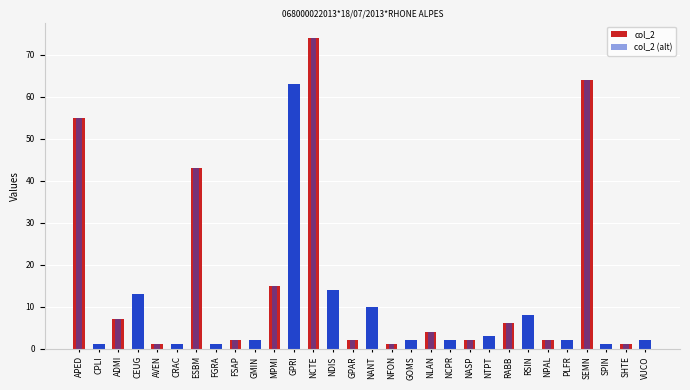

Which has a higher value, FSAP or NASP?

FSAP